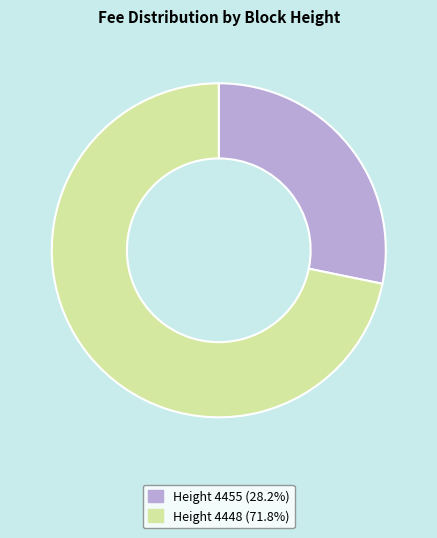

Is there any slice that represents more than half of the pie?

Yes